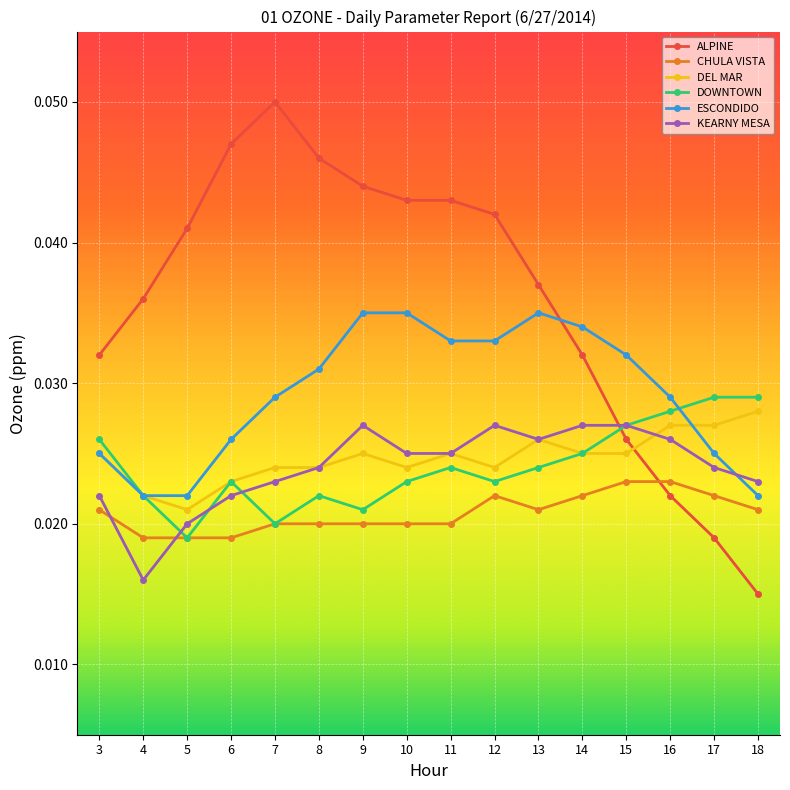

At how many categories does at least one series exceed 0?

16